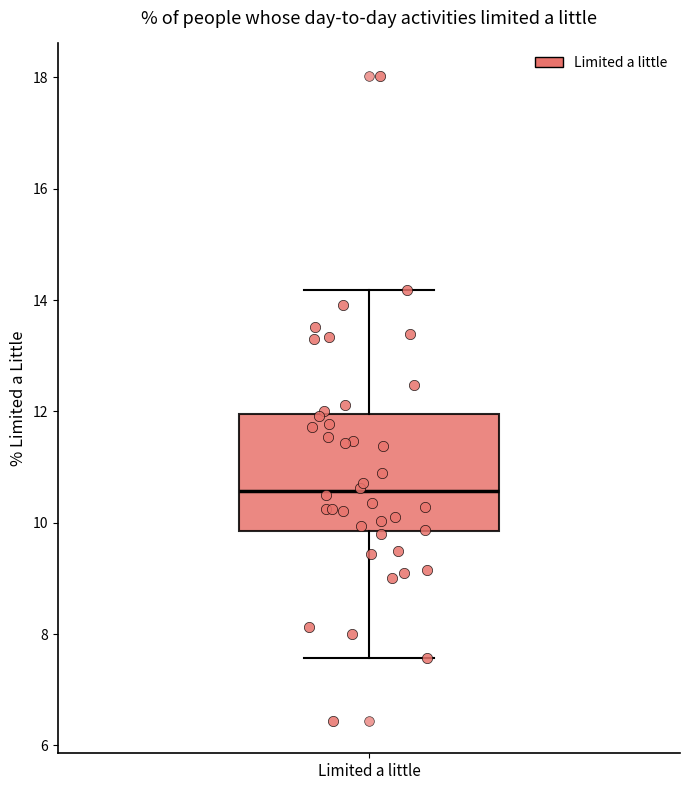

Where is the lower edge of the box for Limited a little on the y-axis? The values are not printed on the chart, so give them approximately, as read against the axis.

9.8